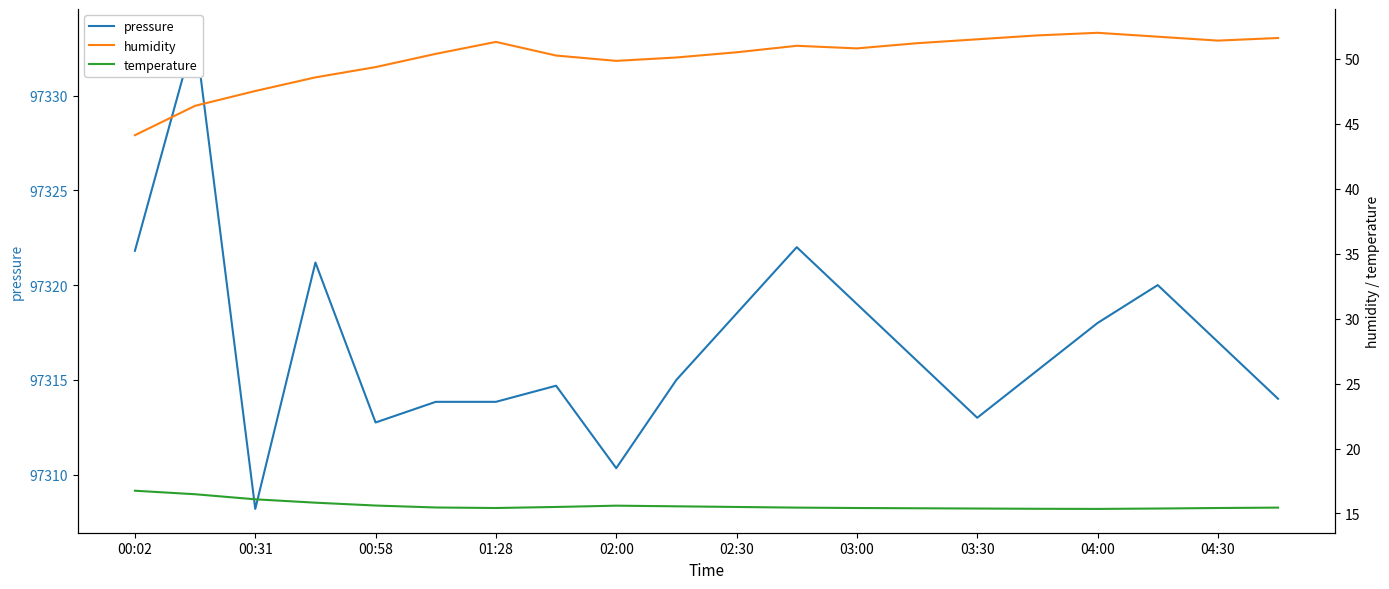

The humidity series shows 51.5 at 03:30. True or false?

True